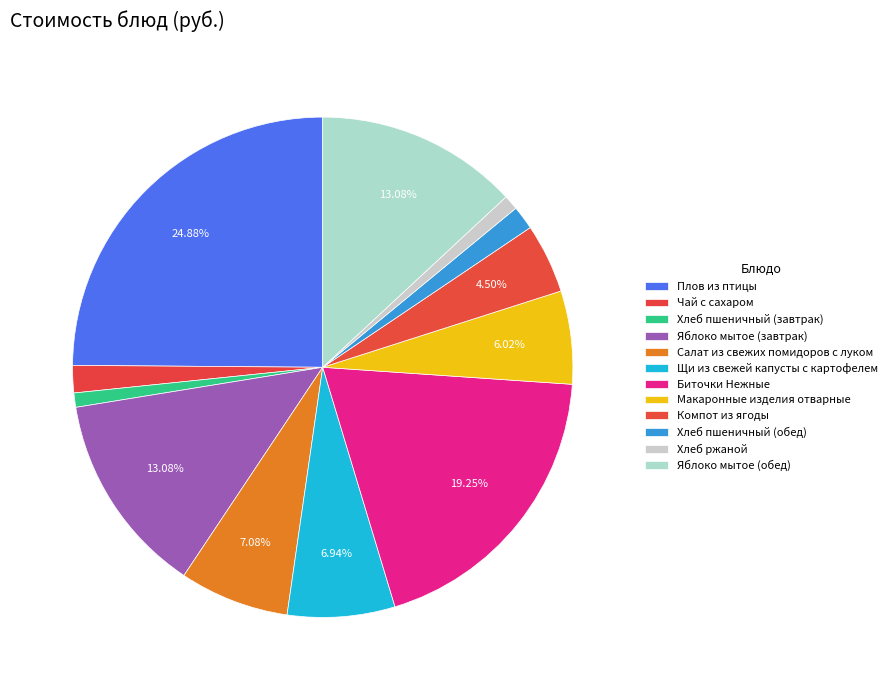

Does any single category account for the majority?

No